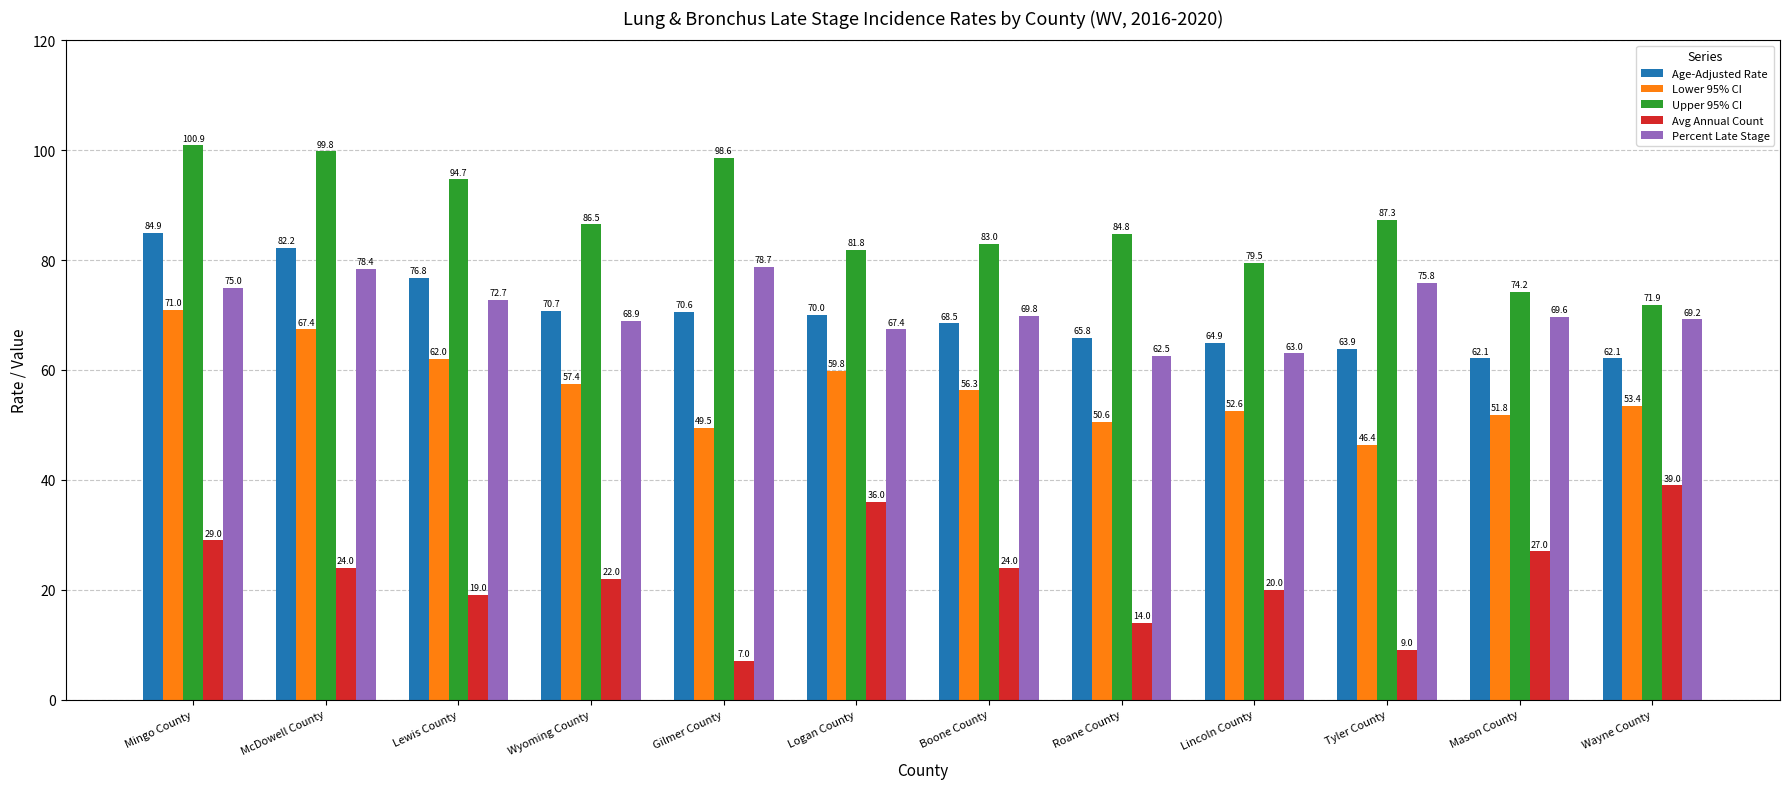

What is the sum of all Upper 95% CI values?

1043.0